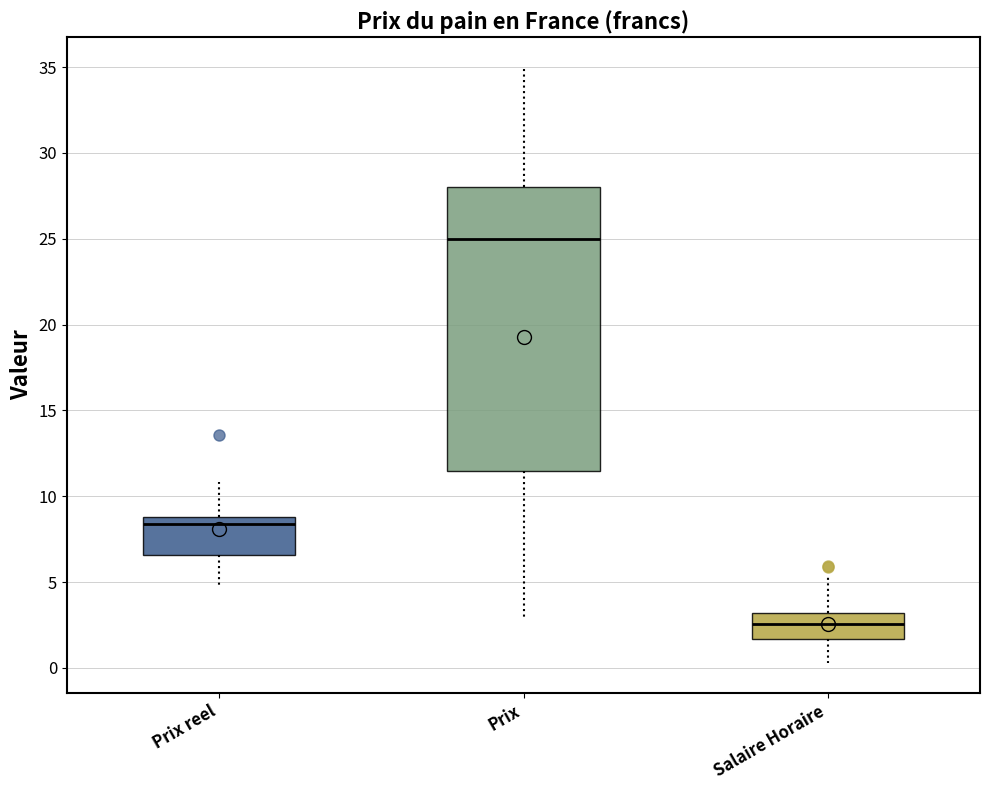

Which box has the lowest median line?

Salaire Horaire